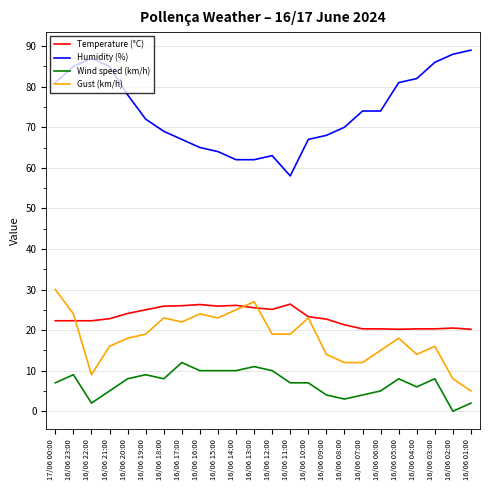

At which category does Humidity (%) reach its first local peak?

16/06 22:00